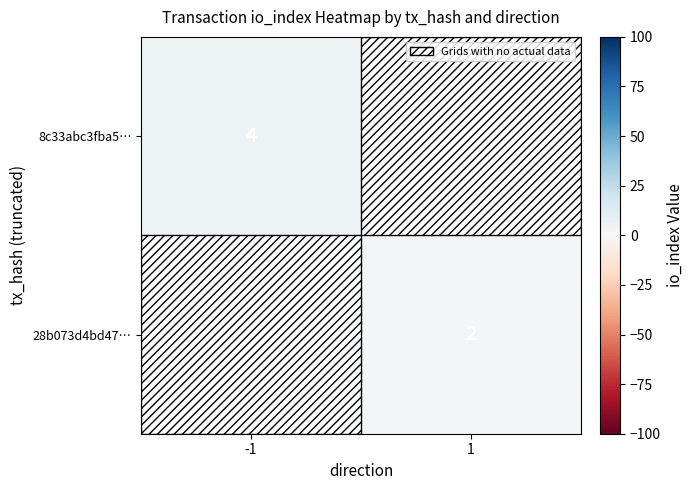

How many distinct data groups are displayed?

2